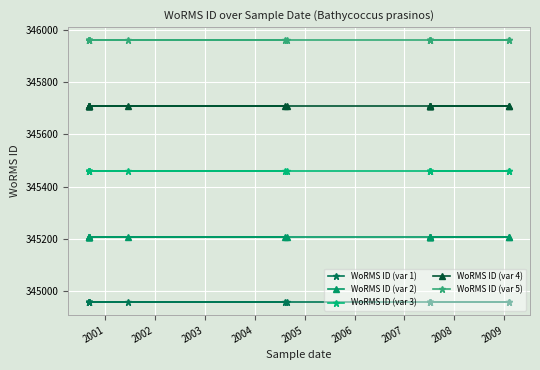

Rank the series by their maximum value, from lowest to highest.

WoRMS ID (var 1), WoRMS ID (var 2), WoRMS ID (var 3), WoRMS ID (var 4), WoRMS ID (var 5)